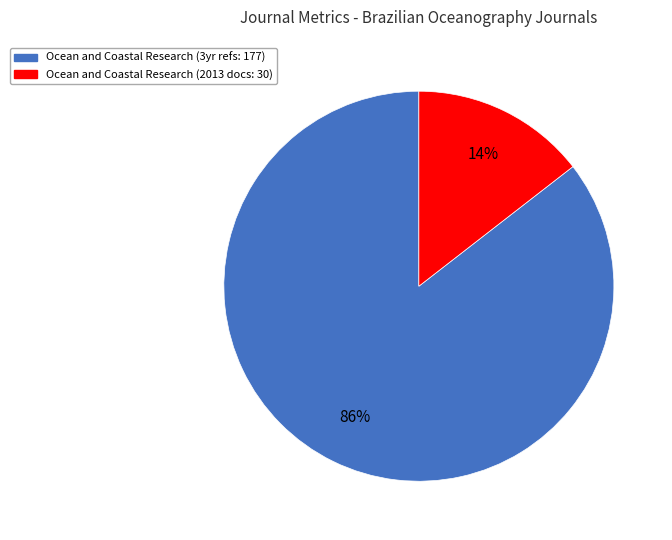

To the nearest percent, what is the average slice percentage?

50%